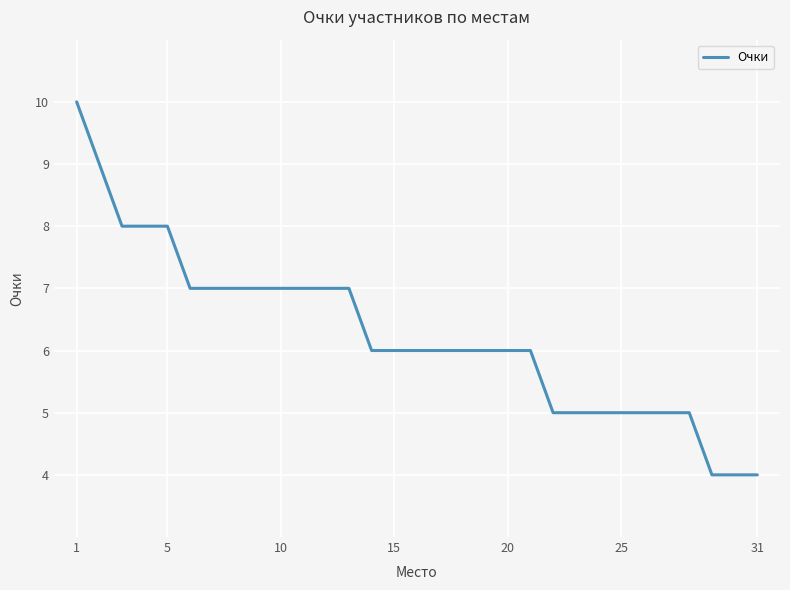

What is the difference between the maximum and minimum values?

6